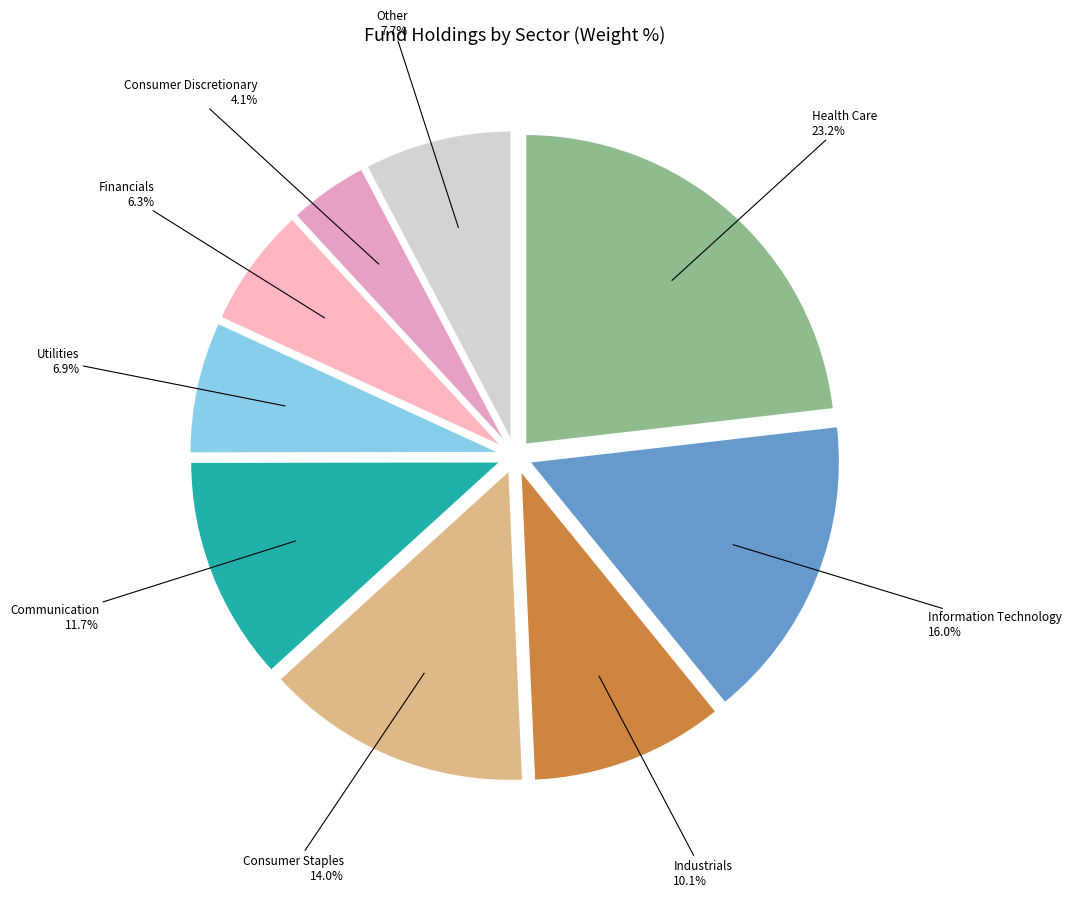

Which slice is the smallest?

Consumer Discretionary